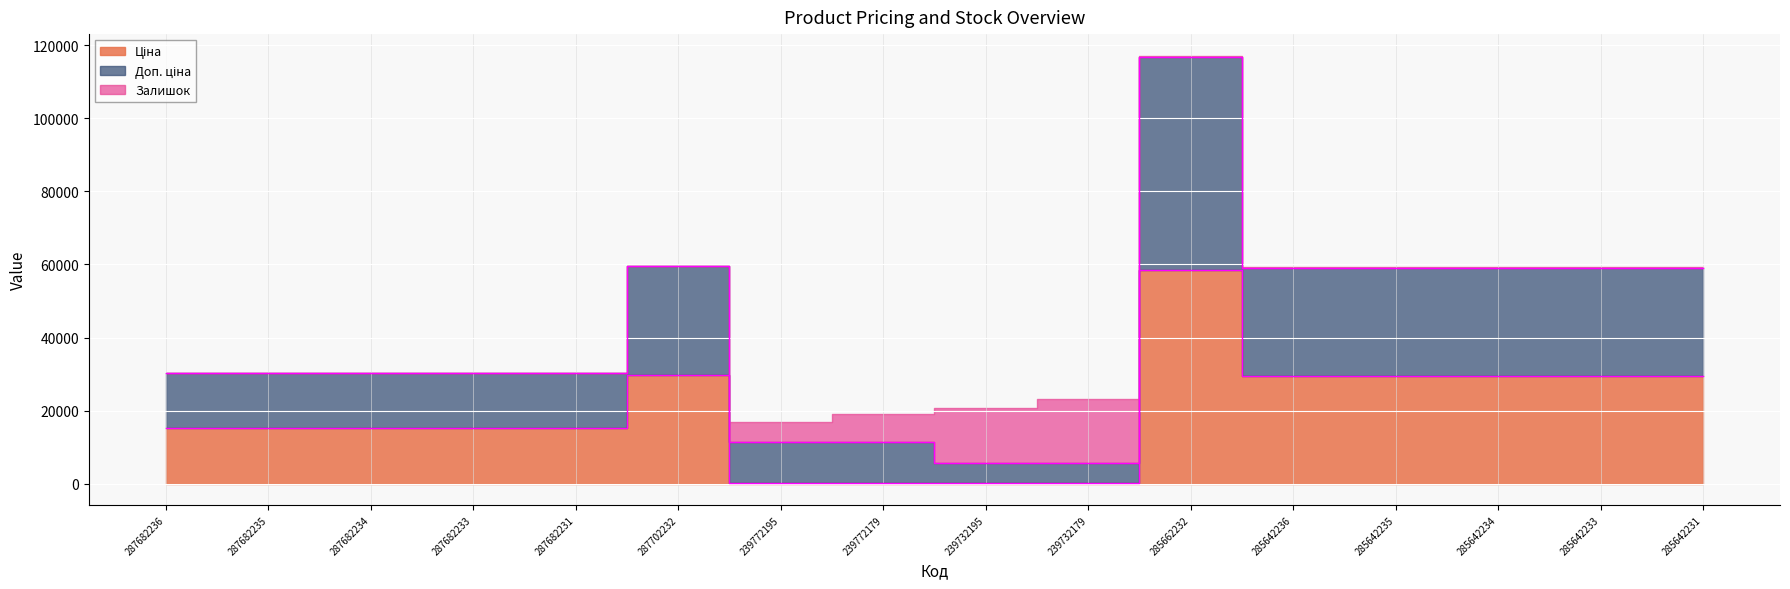

Which series has the largest total across all categories?

Доп. ціна